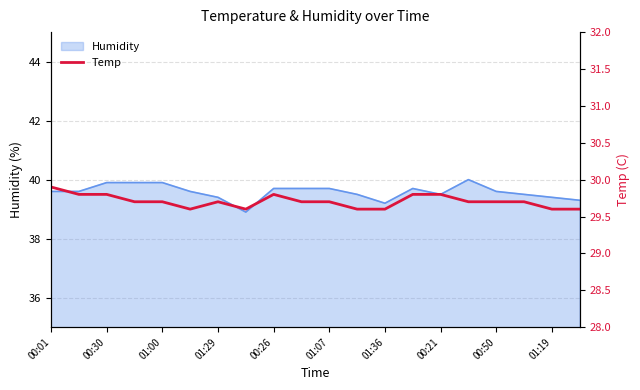

What is the highest value of the Humidity series?

40.0